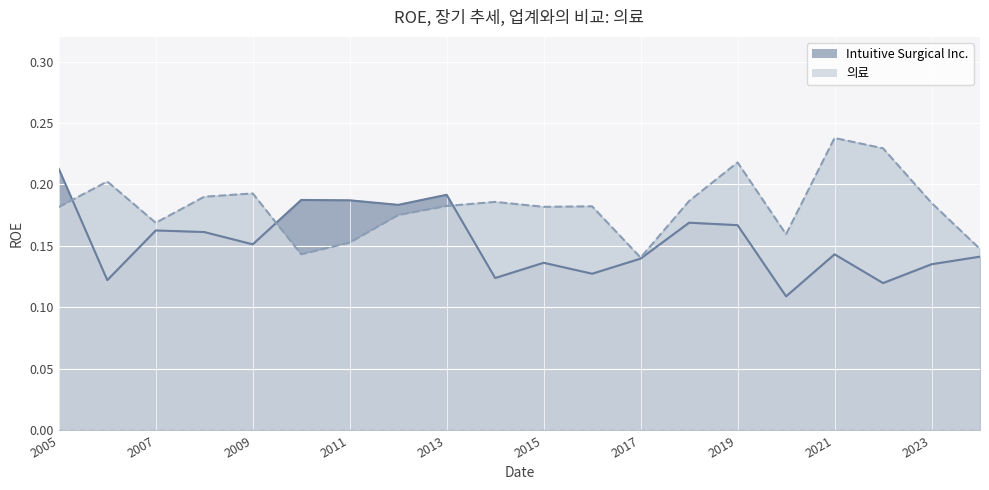

Is the value of 의료 at 2016 greater than the value of Intuitive Surgical Inc. at 2012?

No